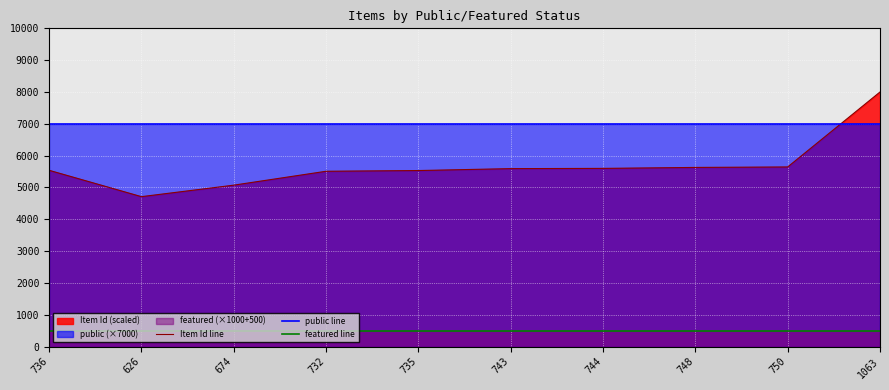

At how many categories does at least one series exceed 5172?

10